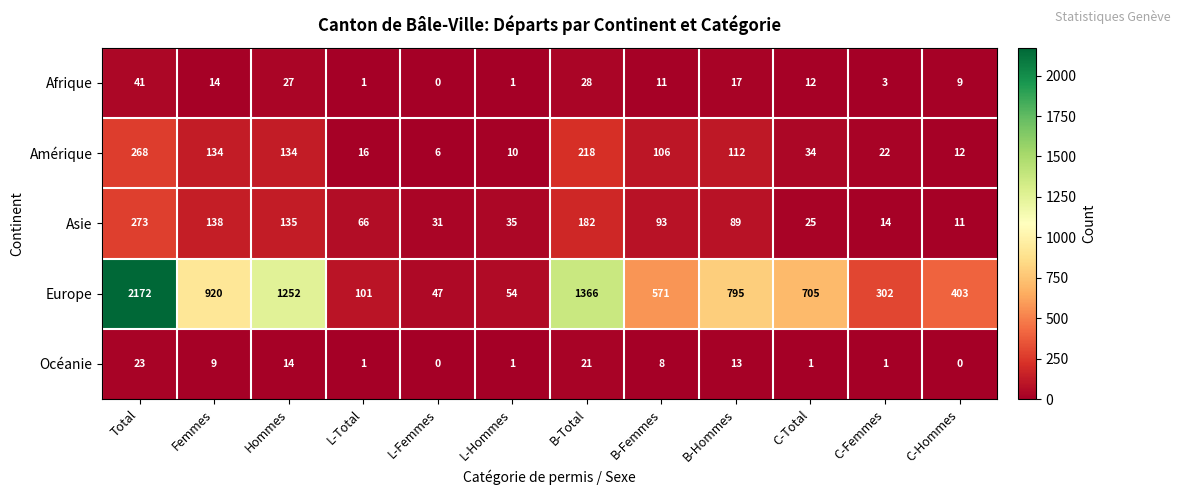

Between B-Total and B-Femmes, which series saw the biggest shift?

Europe